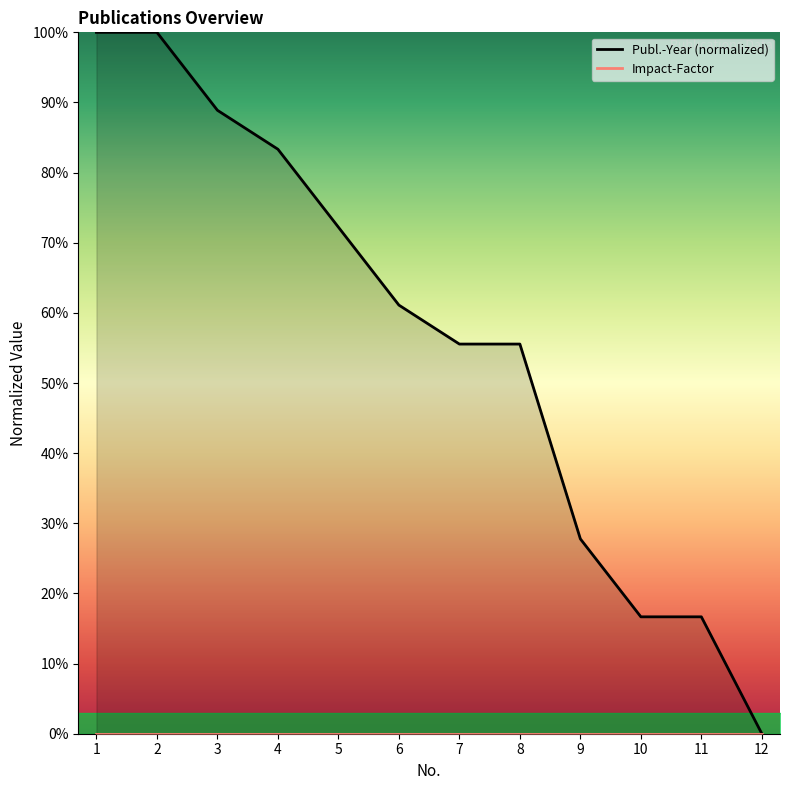

The value at 3 is 142.1. True or false?

False